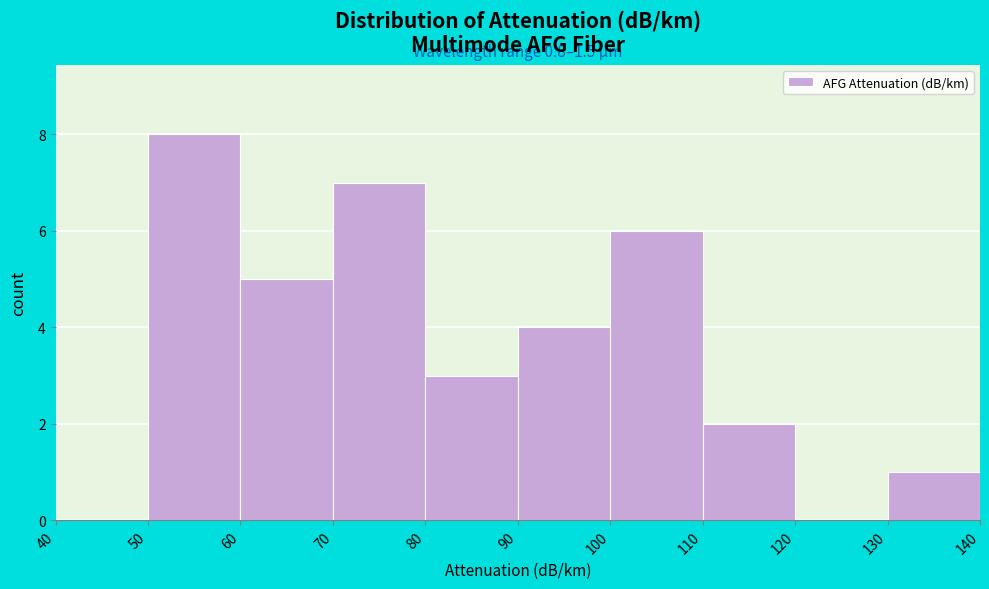

Over which range of the x-axis is the bar tallest?

50 to 60